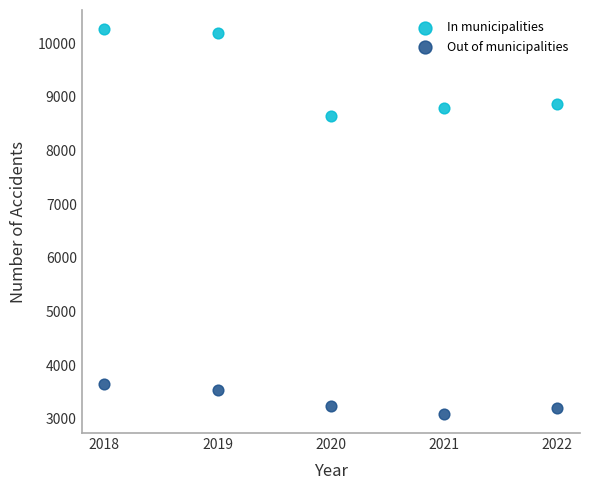

Which series contains the highest Y value?

In municipalities